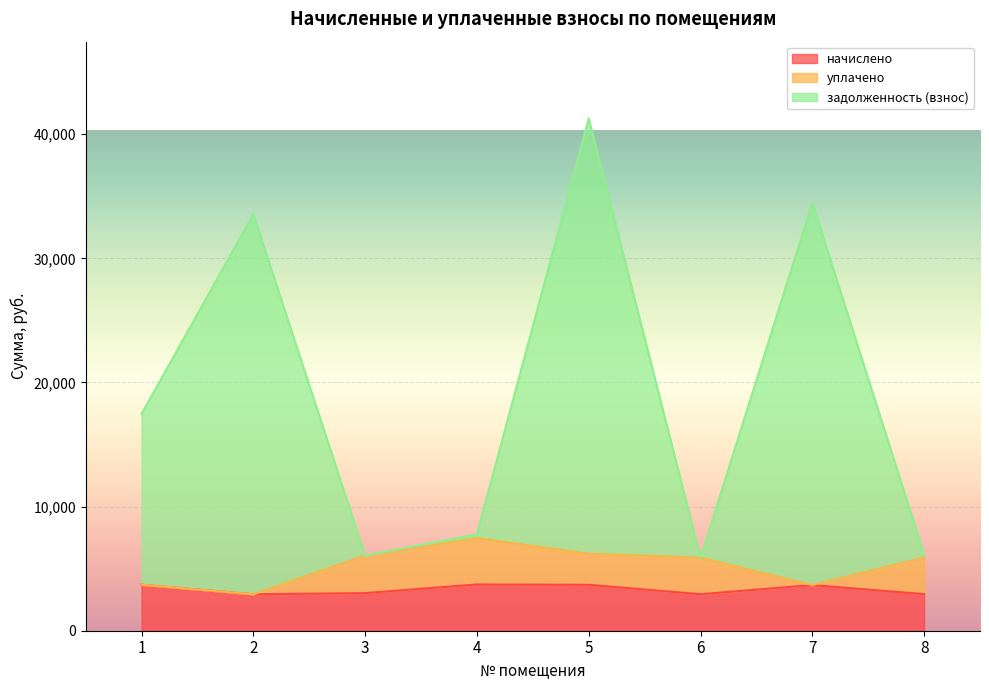

Where is the first local maximum for задолженность (взнос)?

2